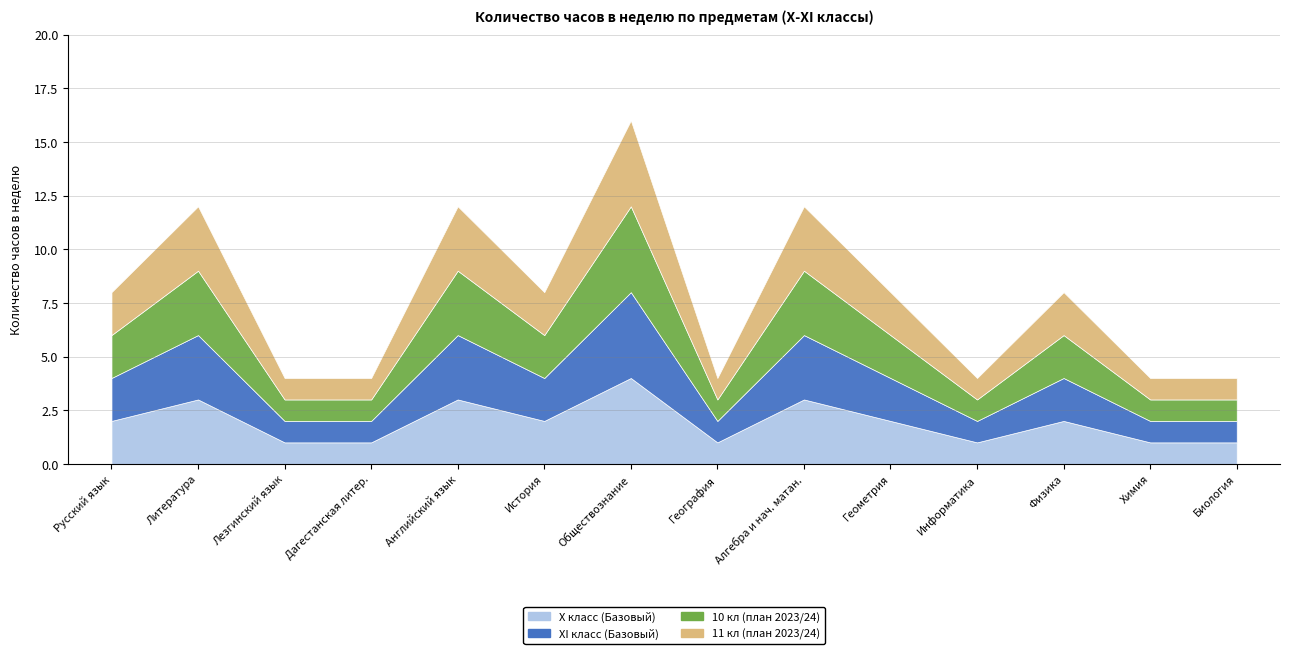

True or false: XI класс (Базовый) and 11 кл (план 2023/24) cross at least once.

False